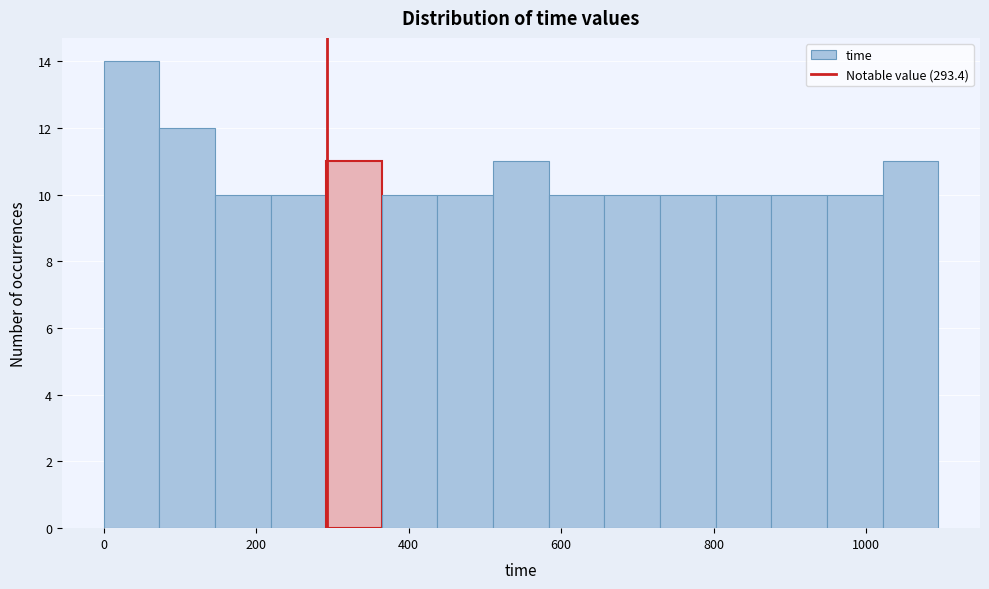

Around what value on the x-axis is the tallest bar? Give the approximate position of its centre, as read against the axis.

40